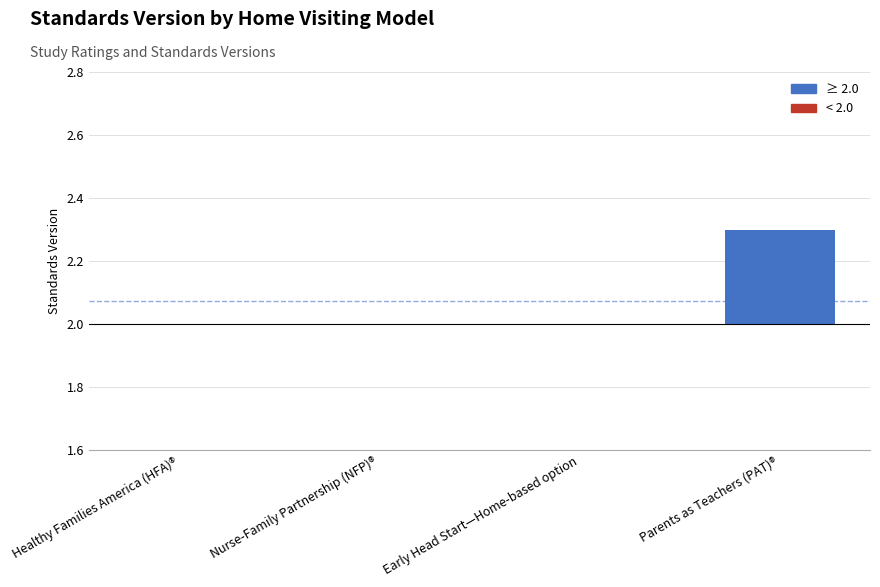

Which category has the lowest value across all series?

Healthy Families America (HFA)®